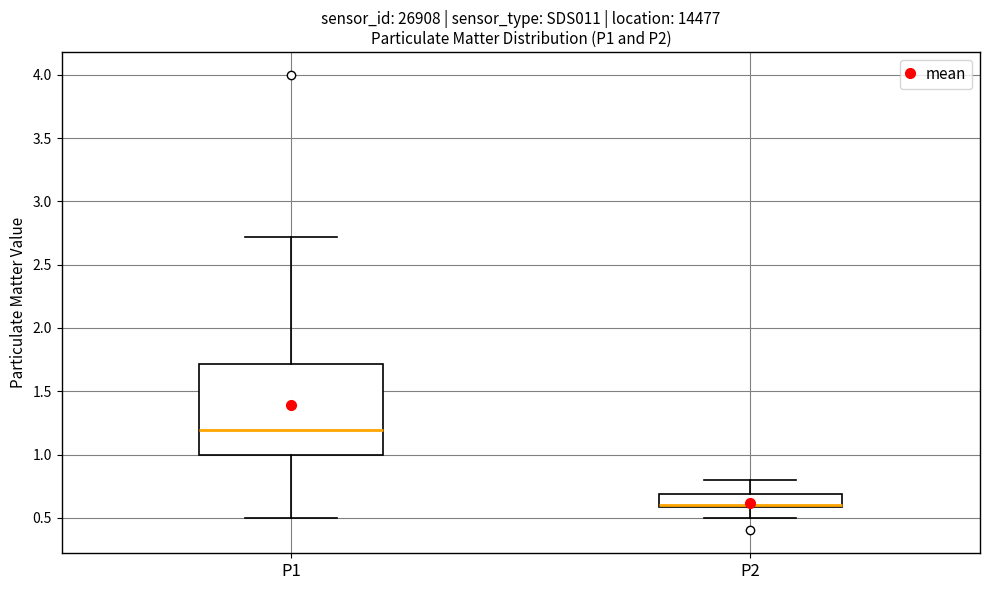

Comparing the boxes themselves (not the whiskers), which one is the tallest?

P1